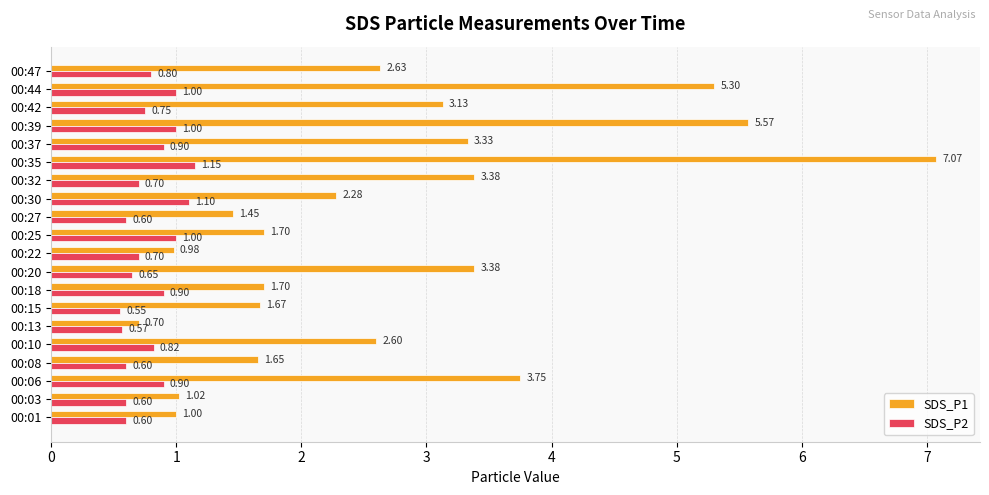

What are all the series names shown in the legend?

SDS_P1, SDS_P2